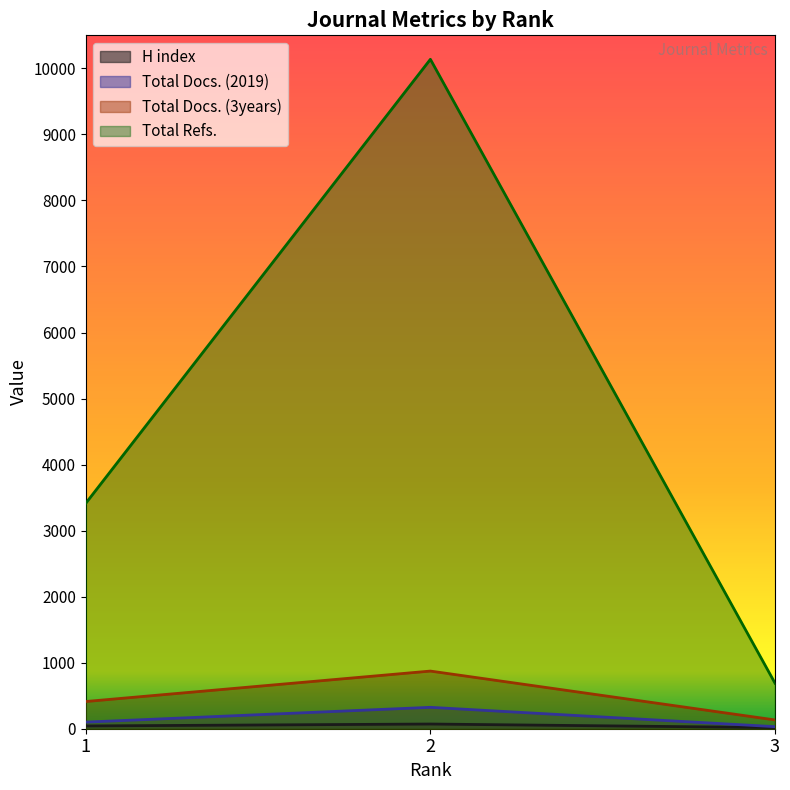

Reading left to right, list all the values displayed in this chart.

H index: 1=42	2=71	3=17
Total Docs. (2019): 1=100	2=324	3=31
Total Docs. (3years): 1=412	2=873	3=133
Total Refs.: 1=3414	2=10137	3=690